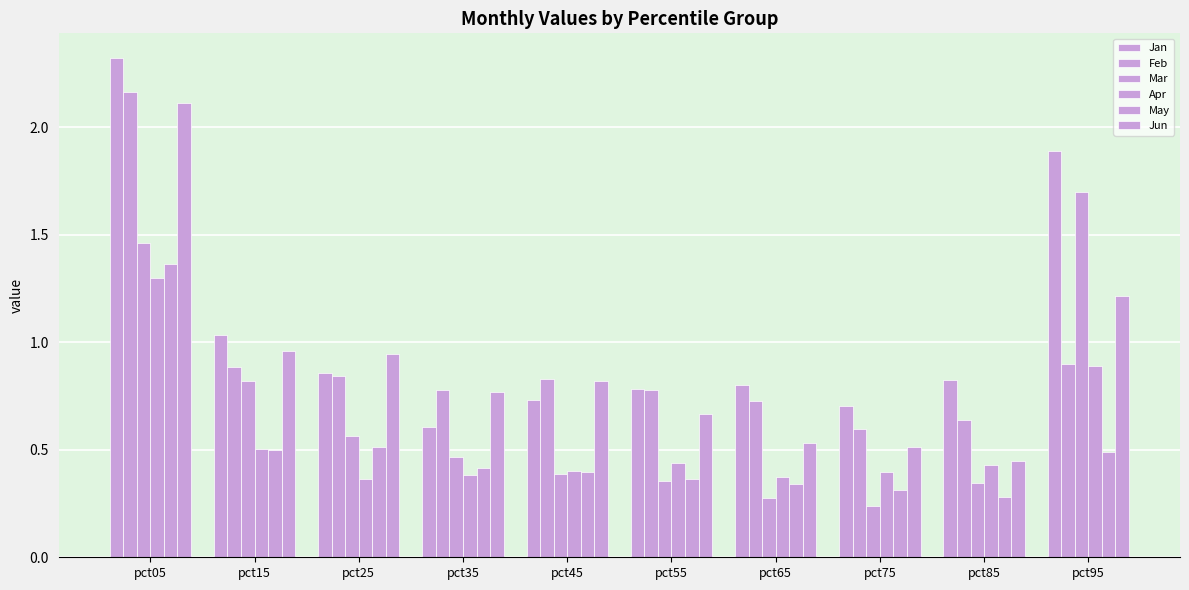

What is the smallest value displayed?

0.2